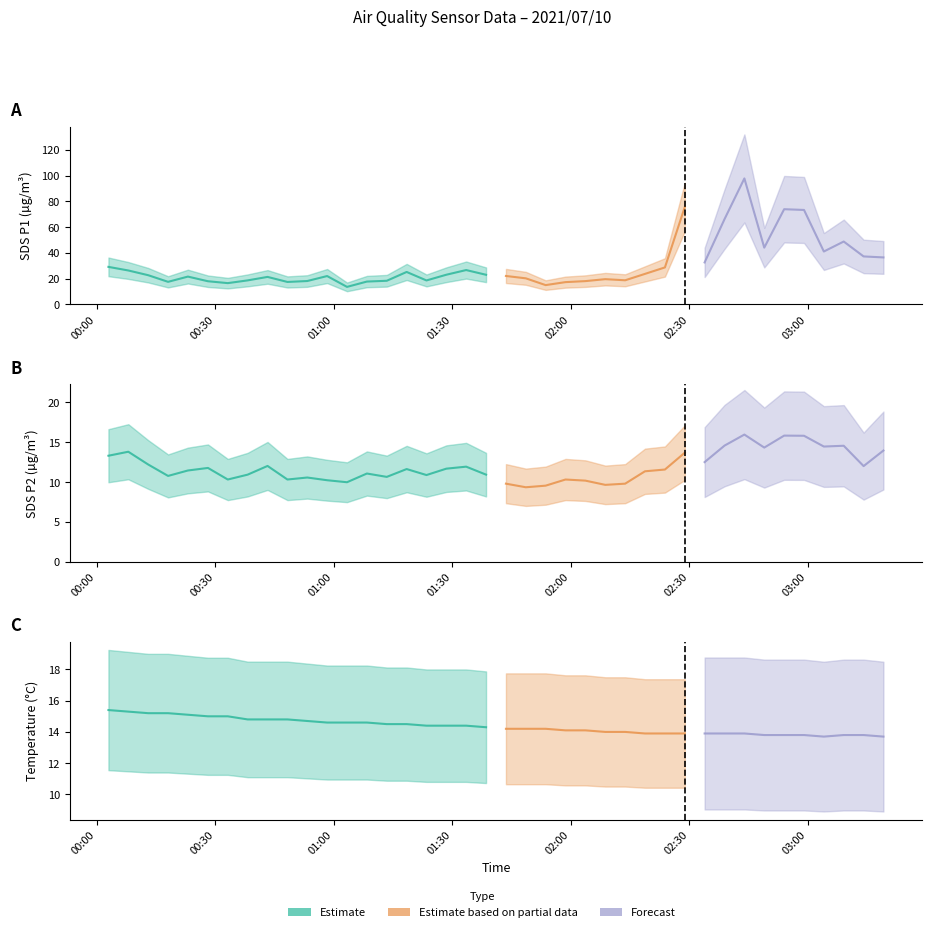

At which category does the chart reach its minimum across all series?

2021/07/10 01:48:38